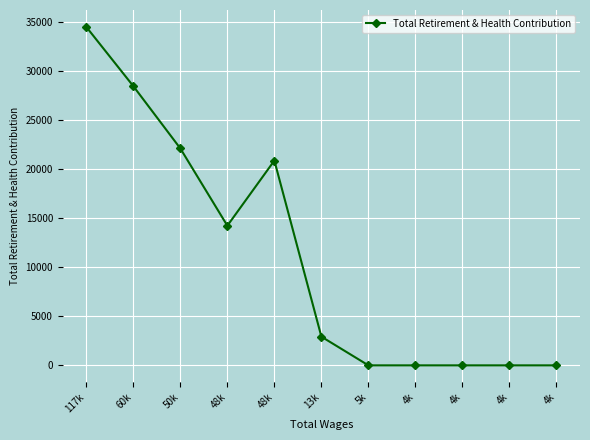

What is the approximate value at 60k, to the nearest 50?

28450